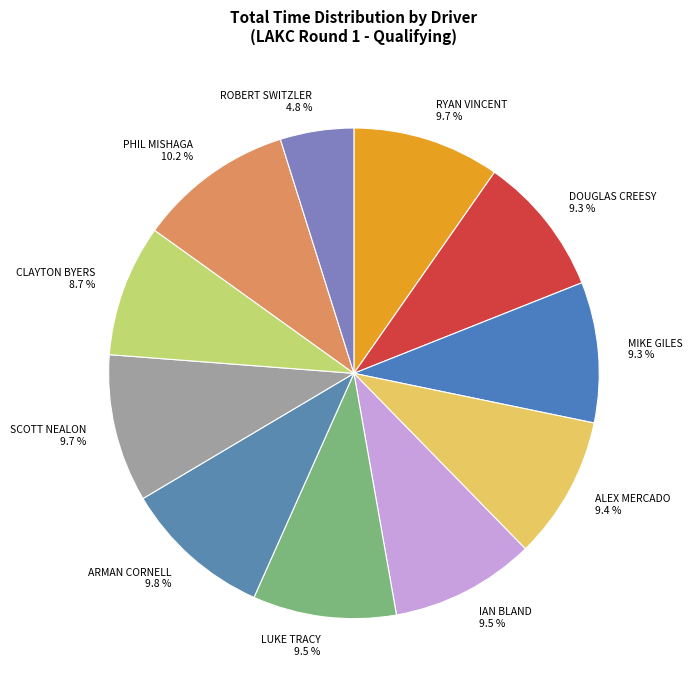

Is it true that LUKE TRACY is 1% of the pie?

False